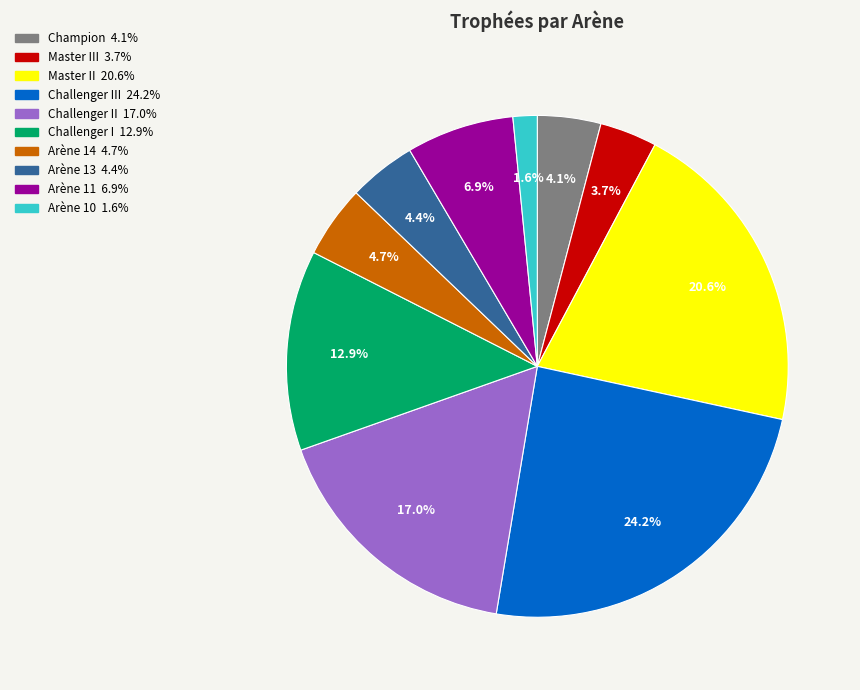

Is there any slice that represents more than half of the pie?

No